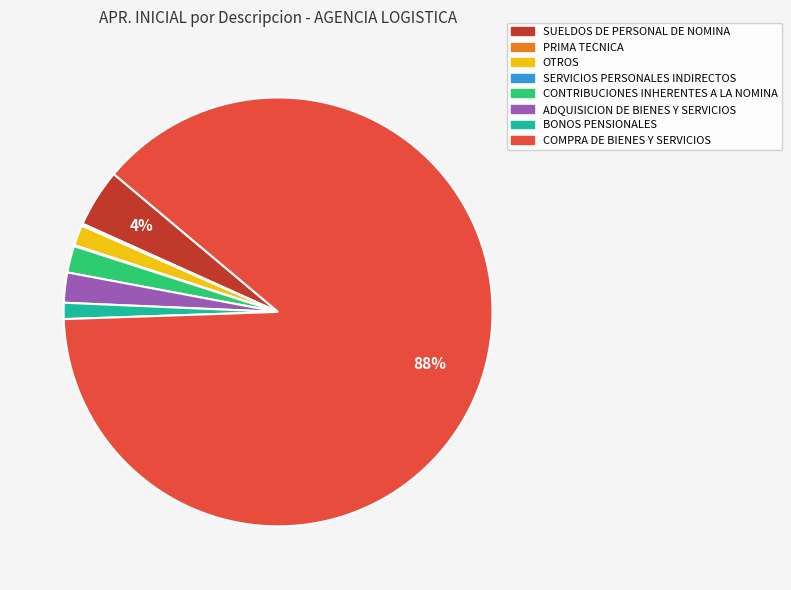

Which category has the biggest portion of the pie?

COMPRA DE BIENES Y SERVICIOS